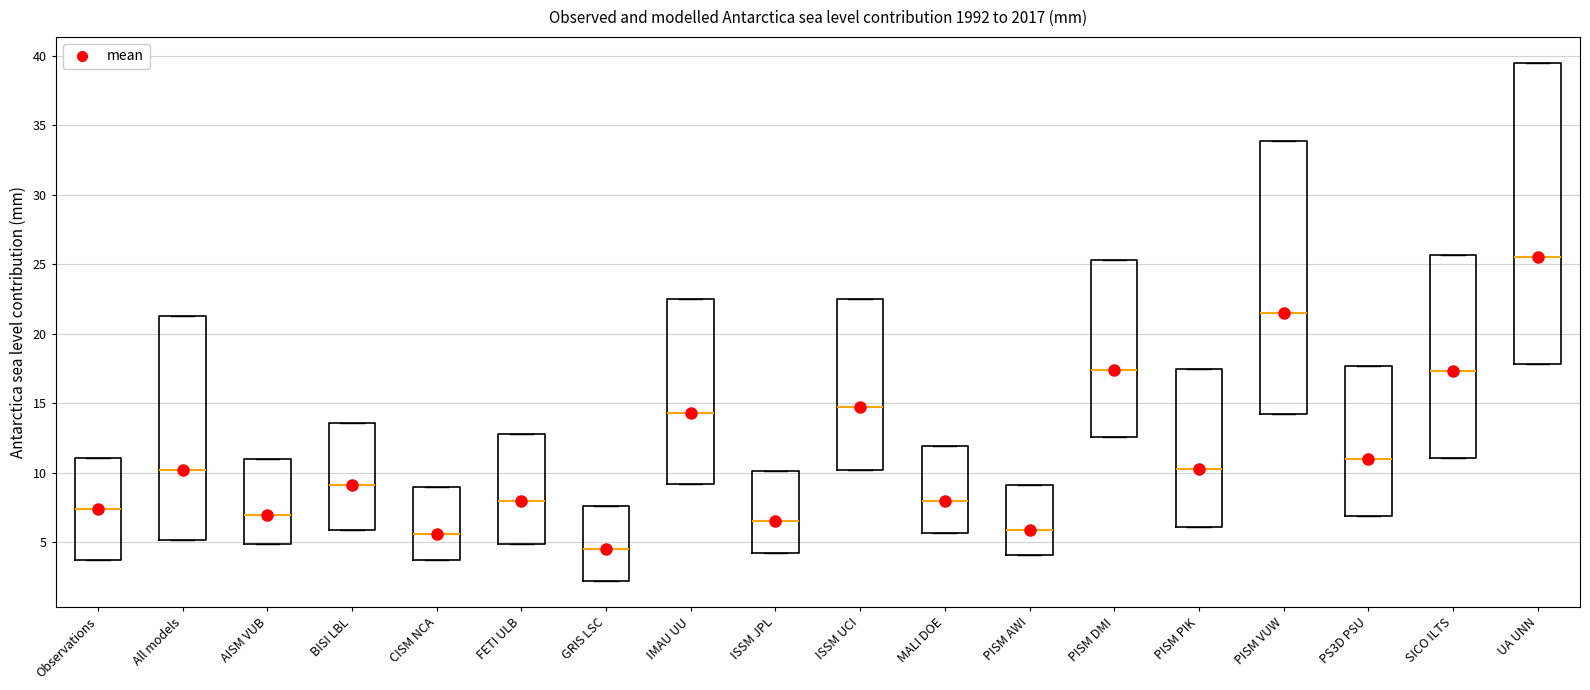

Reading left to right, read every box against the y-axis: the position of its median line, the range the box covers, and the ends of its whiskers. The values are not printed on the chart, so give them approximately, as read against the axis.

Observations: median 7.5, box 3.5 to 11.0, whiskers 3.5 to 11.0
All models: median 10.0, box 5.0 to 21.5, whiskers 5.0 to 21.5
AISM VUB: median 7.0, box 5.0 to 11.0, whiskers 5.0 to 11.0
BISI LBL: median 9.0, box 6.0 to 13.5, whiskers 6.0 to 13.5
CISM NCA: median 5.5, box 3.5 to 9.0, whiskers 3.5 to 9.0
FETI ULB: median 8.0, box 5.0 to 13.0, whiskers 5.0 to 13.0
GRIS LSC: median 4.5, box 2.0 to 7.5, whiskers 2.0 to 7.5
IMAU UU: median 14.5, box 9.0 to 22.5, whiskers 9.0 to 22.5
ISSM JPL: median 6.5, box 4.0 to 10.0, whiskers 4.0 to 10.0
ISSM UCI: median 14.5, box 10.0 to 22.5, whiskers 10.0 to 22.5
MALI DOE: median 8.0, box 5.5 to 12.0, whiskers 5.5 to 12.0
PISM AWI: median 6.0, box 4.0 to 9.0, whiskers 4.0 to 9.0
PISM DMI: median 17.5, box 12.5 to 25.5, whiskers 12.5 to 25.5
PISM PIK: median 10.5, box 6.0 to 17.5, whiskers 6.0 to 17.5
PISM VUW: median 21.5, box 14.0 to 34.0, whiskers 14.0 to 34.0
PS3D PSU: median 11.0, box 7.0 to 17.5, whiskers 7.0 to 17.5
SICO ILTS: median 17.5, box 11.0 to 25.5, whiskers 11.0 to 25.5
UA UNN: median 25.5, box 18.0 to 39.5, whiskers 18.0 to 39.5